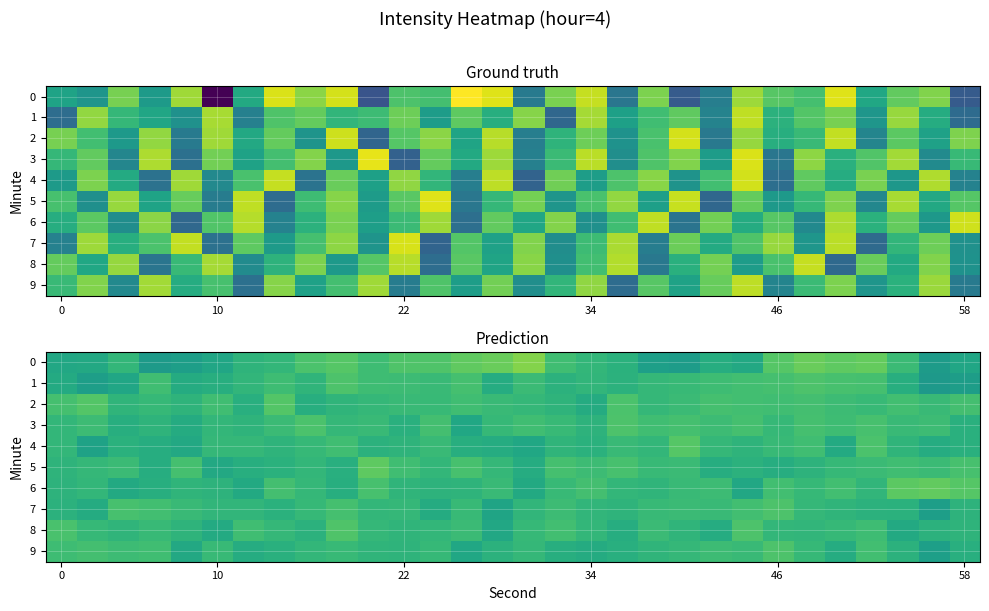

What is the difference between the maximum and minimum values in the 7 series?

4.5